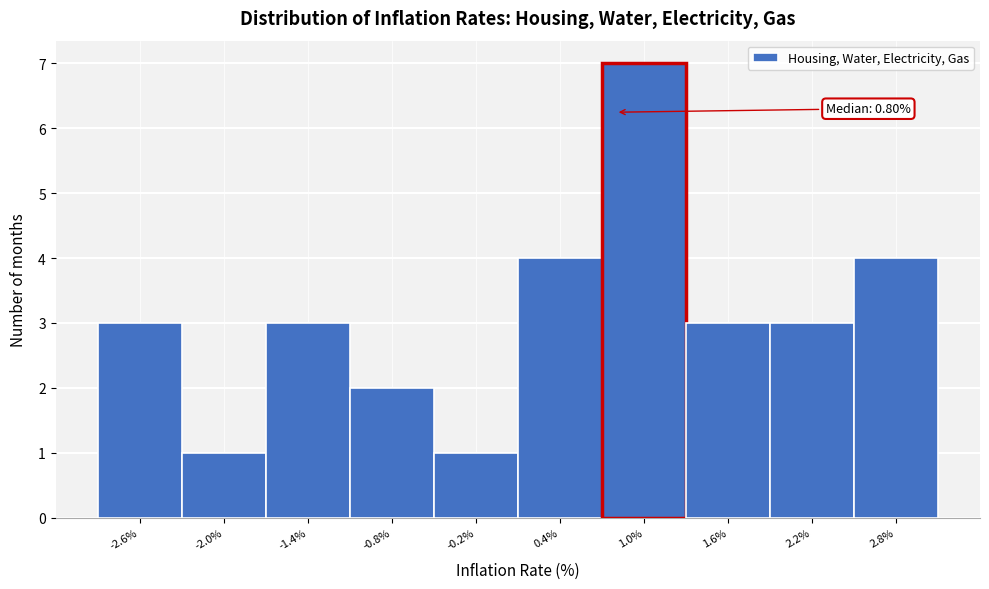

Which range on the x-axis has the tallest bar?

0.7 to 1.3